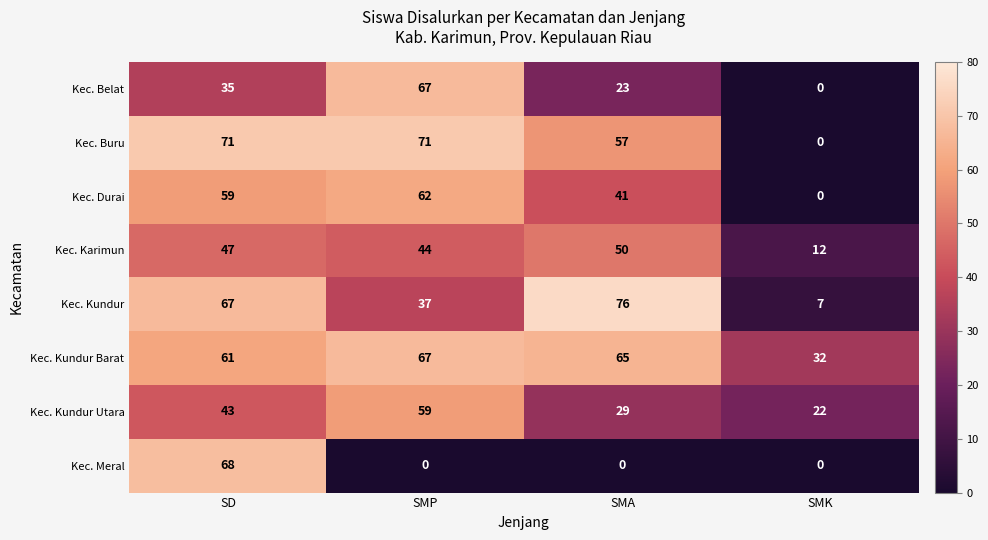

At which label is Kec. Kundur closest to 41?

SMP